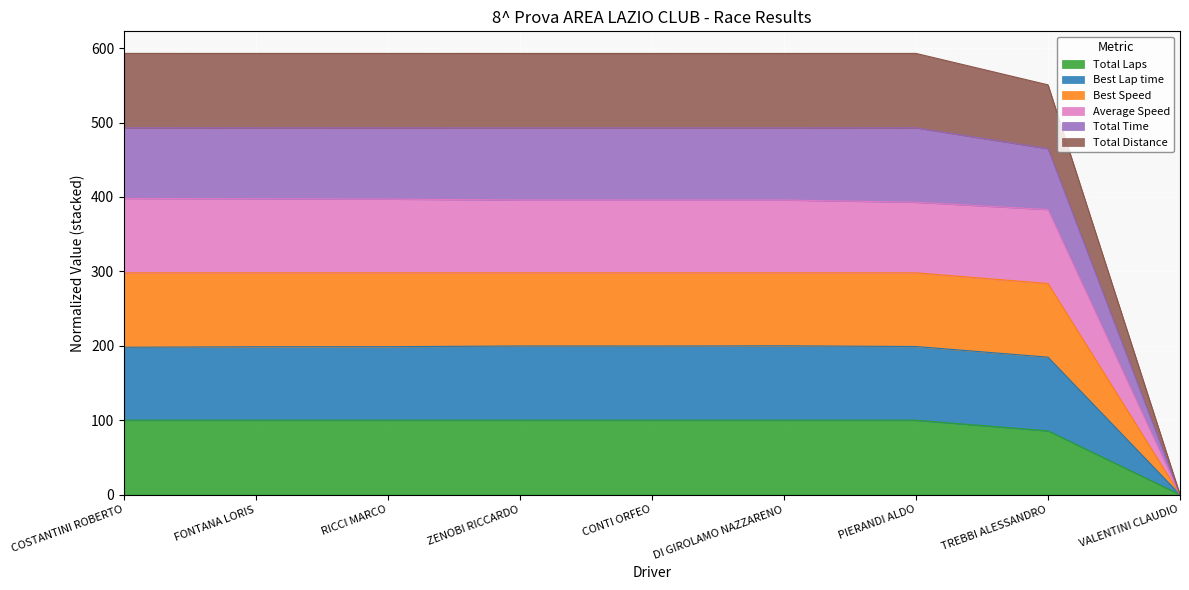

The value of Total Time at DI GIROLAMO NAZZARENO is 352.9. True or false?

False